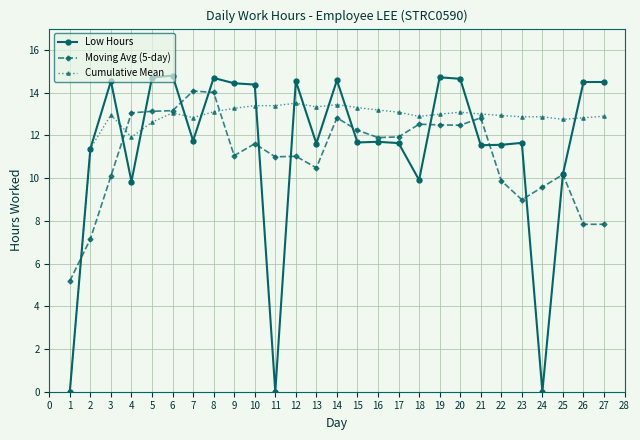

The value of Low Hours at 7 is 6.4. True or false?

False